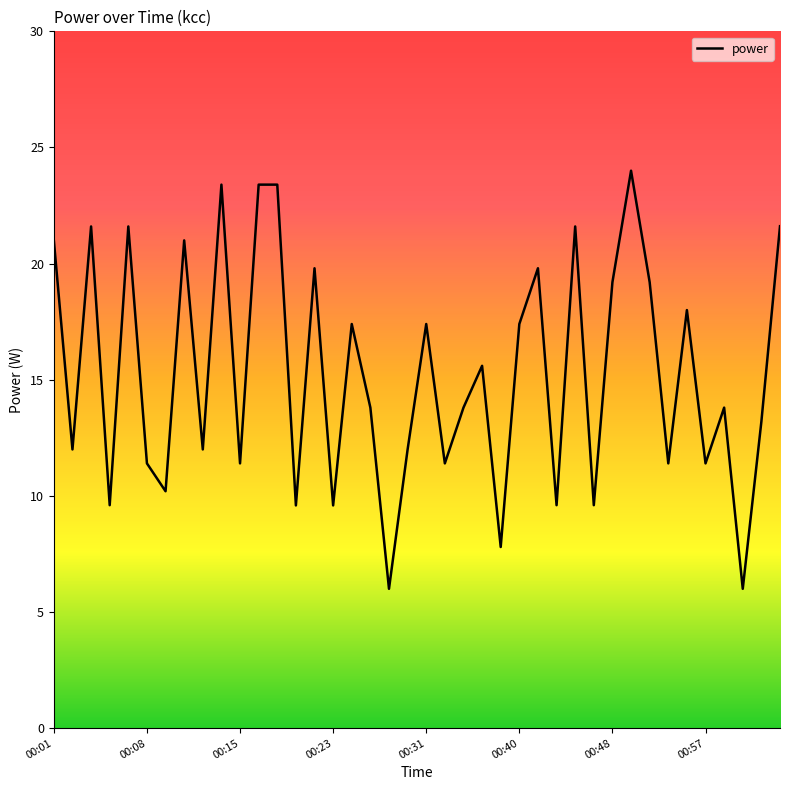

What is the average value?

15.3